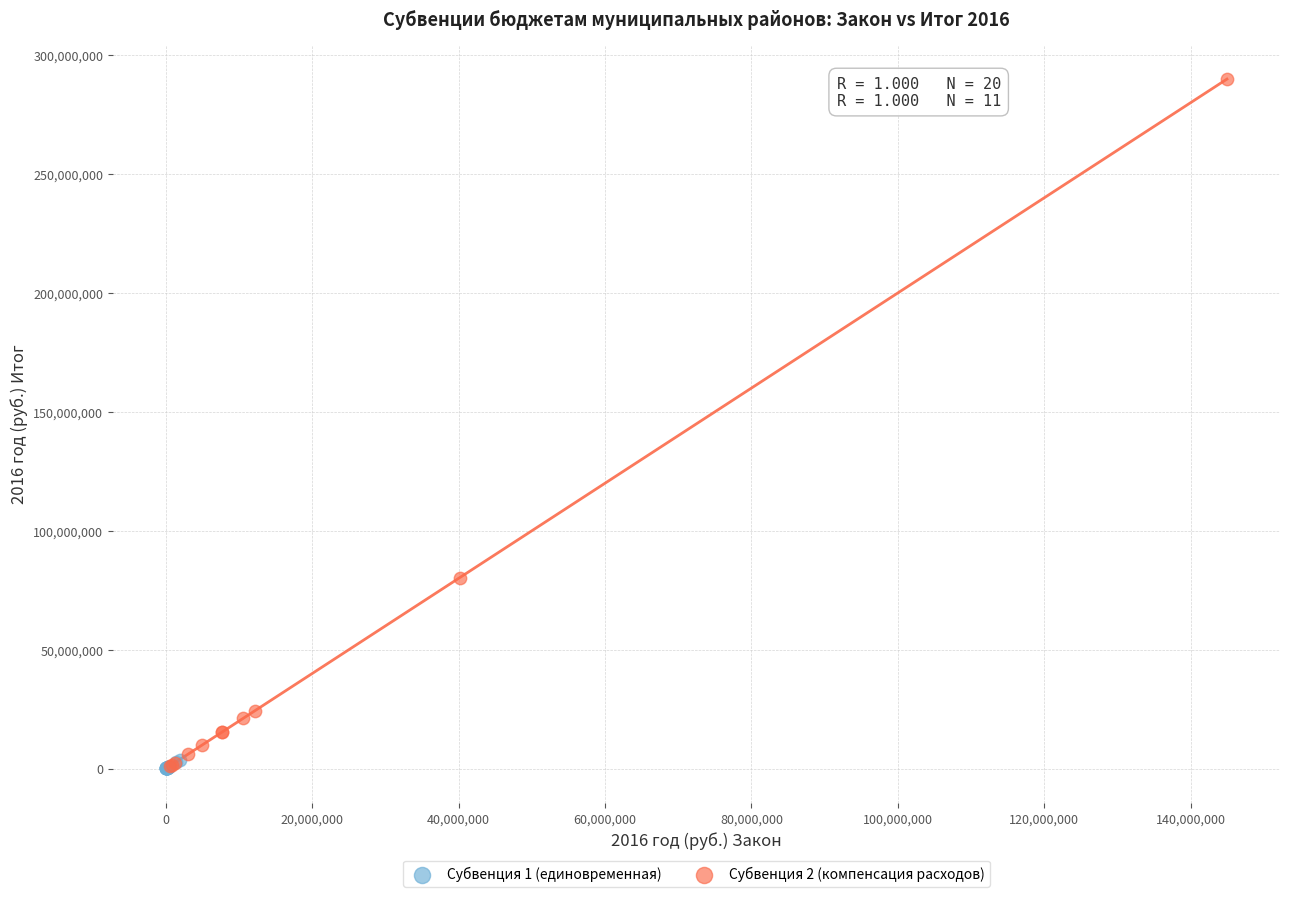

Which series reaches the maximum Y coordinate?

Субвенция 2 (компенсация расходов)